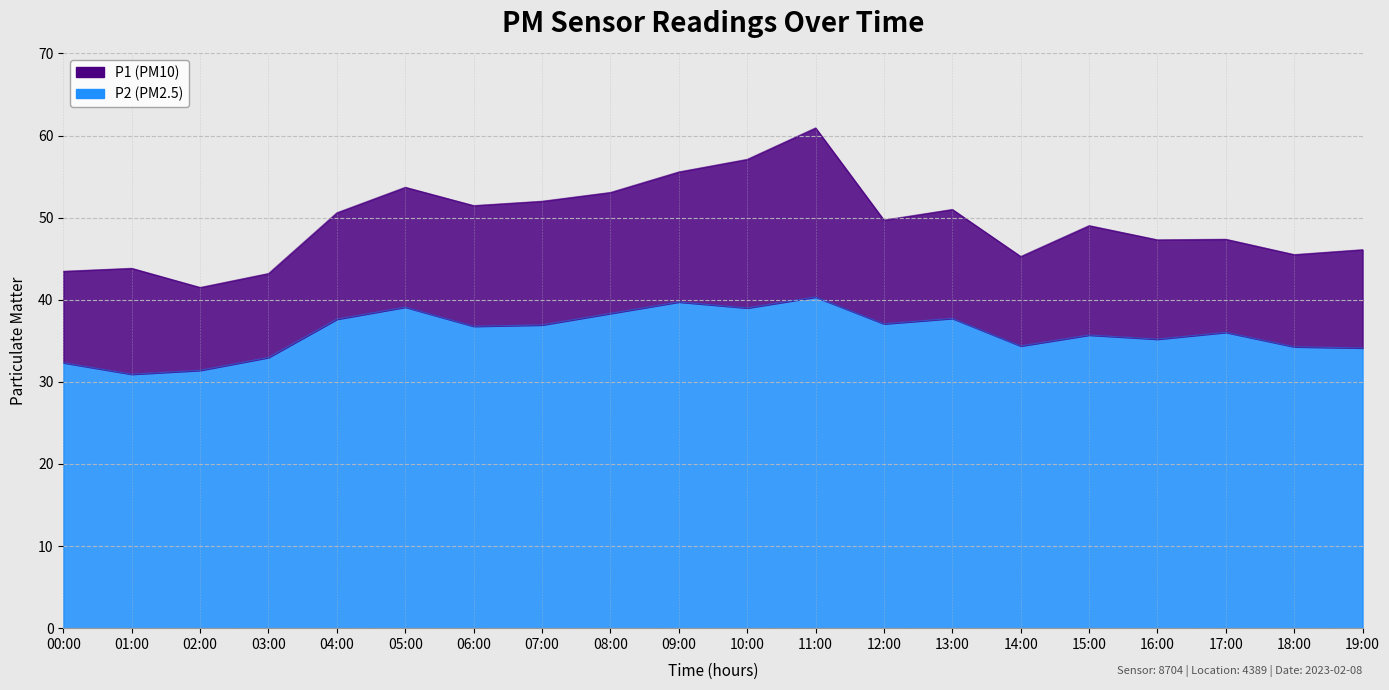

Between 02:00 and 14:00, which is larger?

14:00